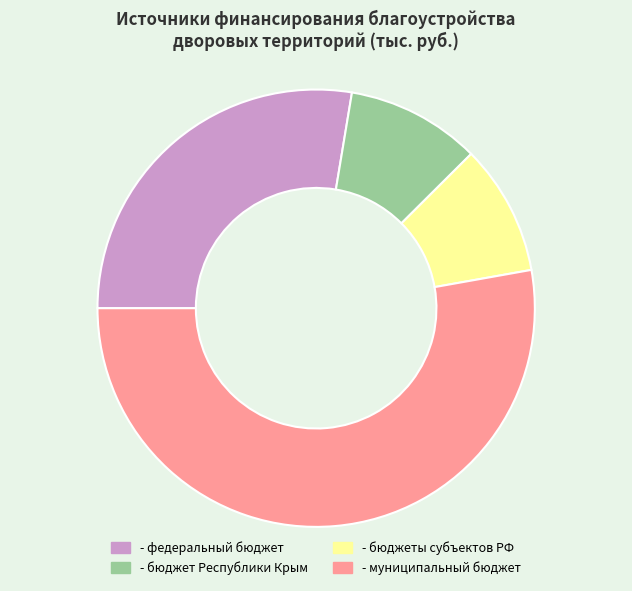

Which slice represents more than half of the pie?

- муниципальный бюджет